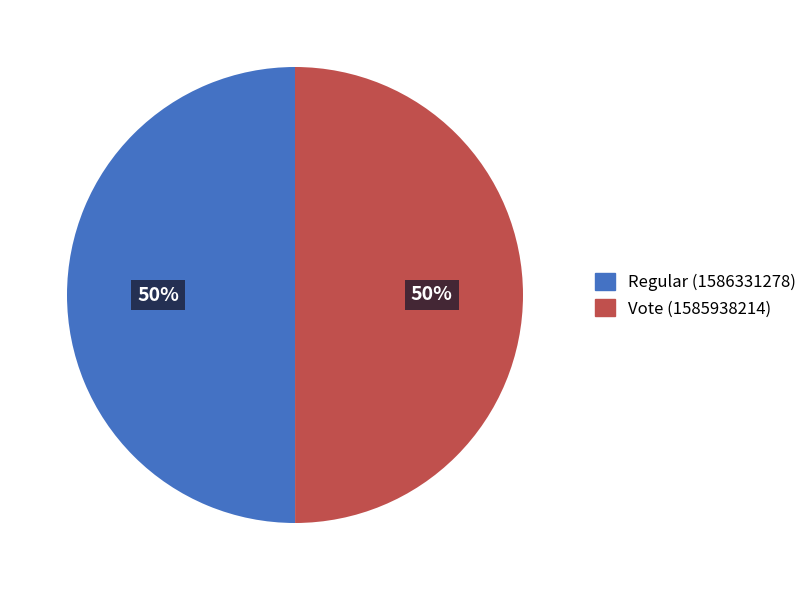

Approximately how many times larger is the value at Regular compared to Vote?

1.0